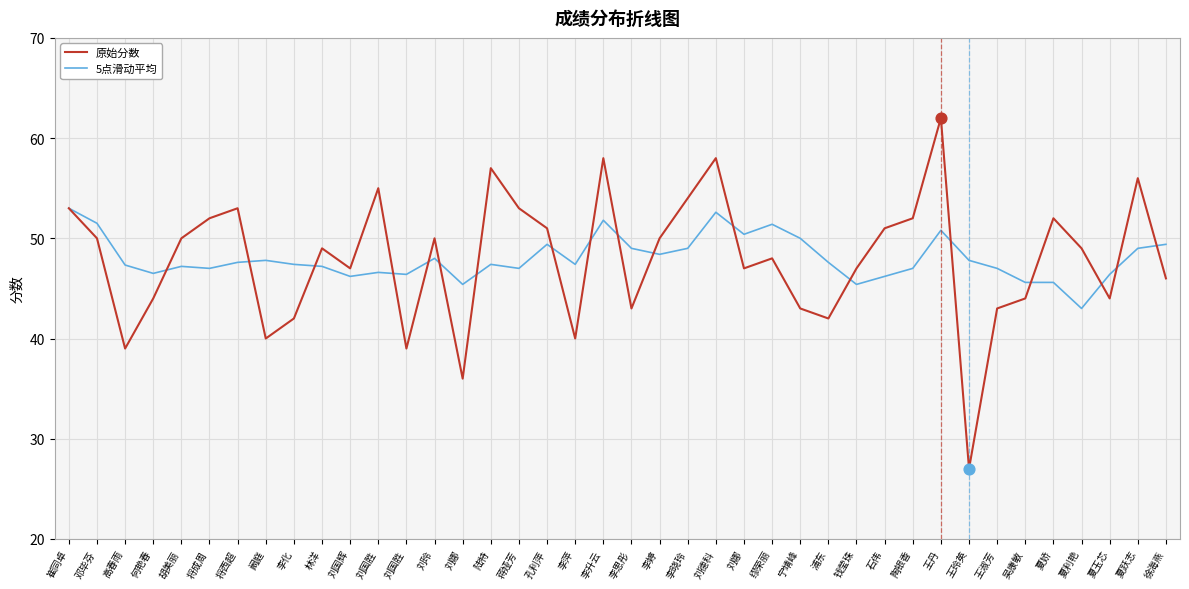

What are all the series names shown in the legend?

原始分数, 5点滑动平均